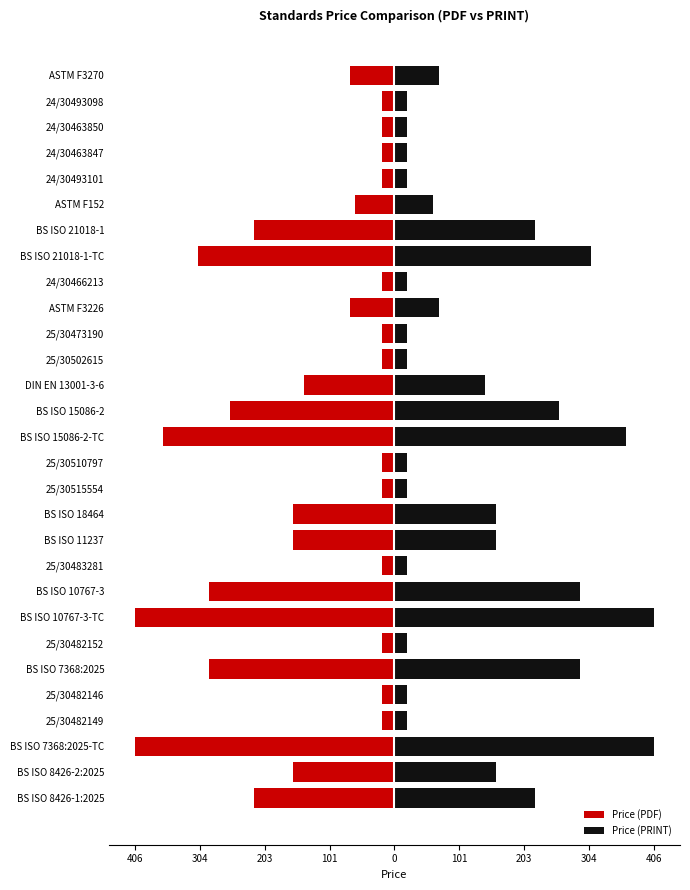

Reading right to left, extract all data points from this chart.

Price (PDF): -69.0	-20.0	-20.0	-20.0	-20.0	-61.0	-220.0	-308.0	-20.0	-69.0	-20.0	-20.0	-140.9	-258.0	-362.0	-20.0	-20.0	-158.0	-158.0	-20.0	-290.0	-406.0	-20.0	-290.0	-20.0	-20.0	-406.0	-158.0	-220.0
Price (PRINT): 69.0	20.0	20.0	20.0	20.0	61.0	220.0	308.0	20.0	69.0	20.0	20.0	140.9	258.0	362.0	20.0	20.0	158.0	158.0	20.0	290.0	406.0	20.0	290.0	20.0	20.0	406.0	158.0	220.0